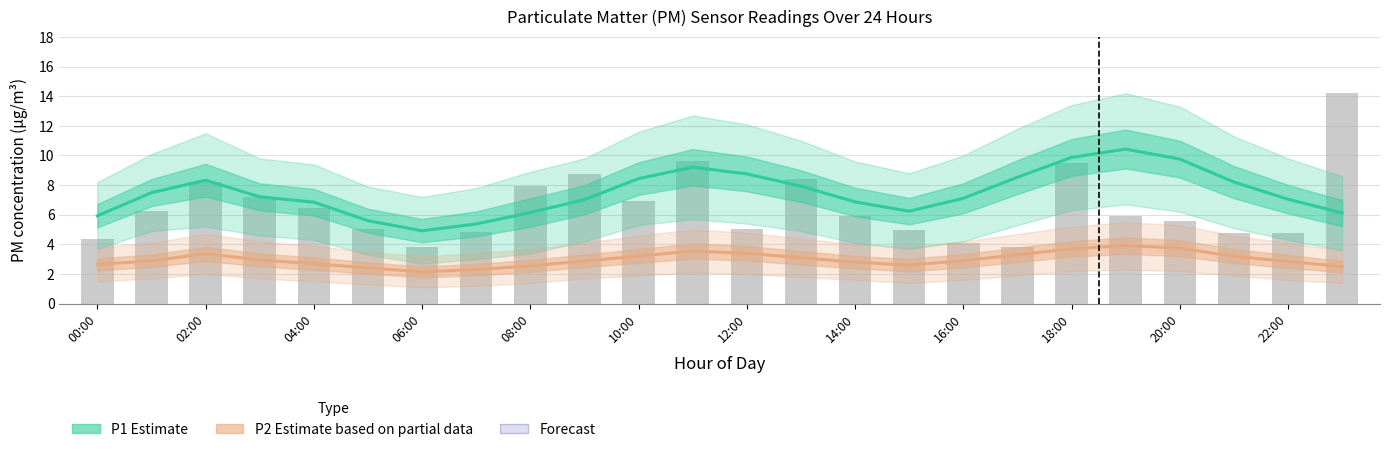

What is the value of the P1 (Estimate) bar at the 20th from the left?

10.4